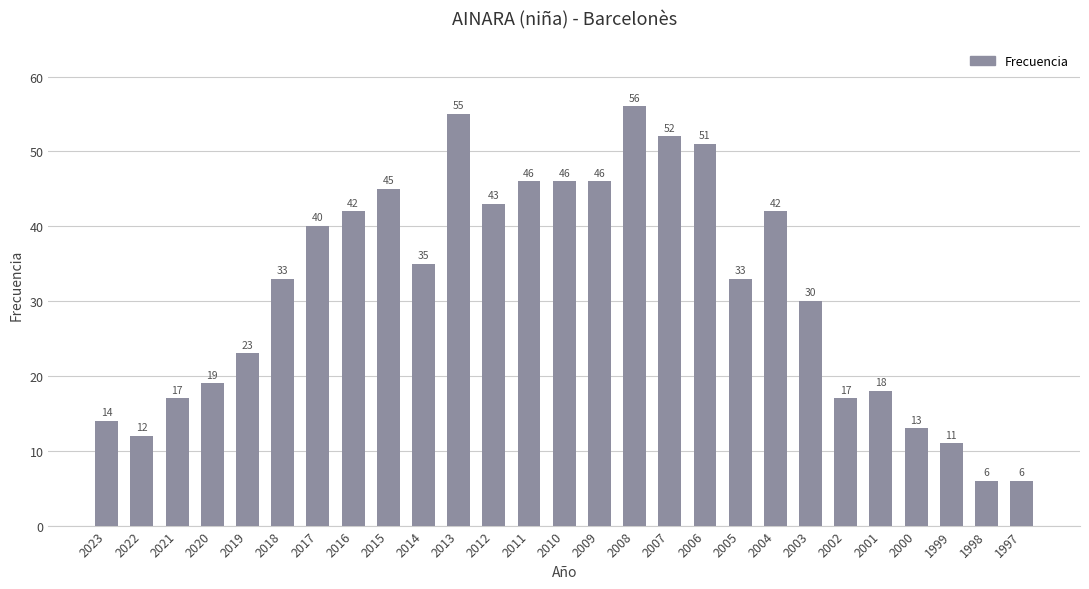

What is the maximum value shown in the chart?

56